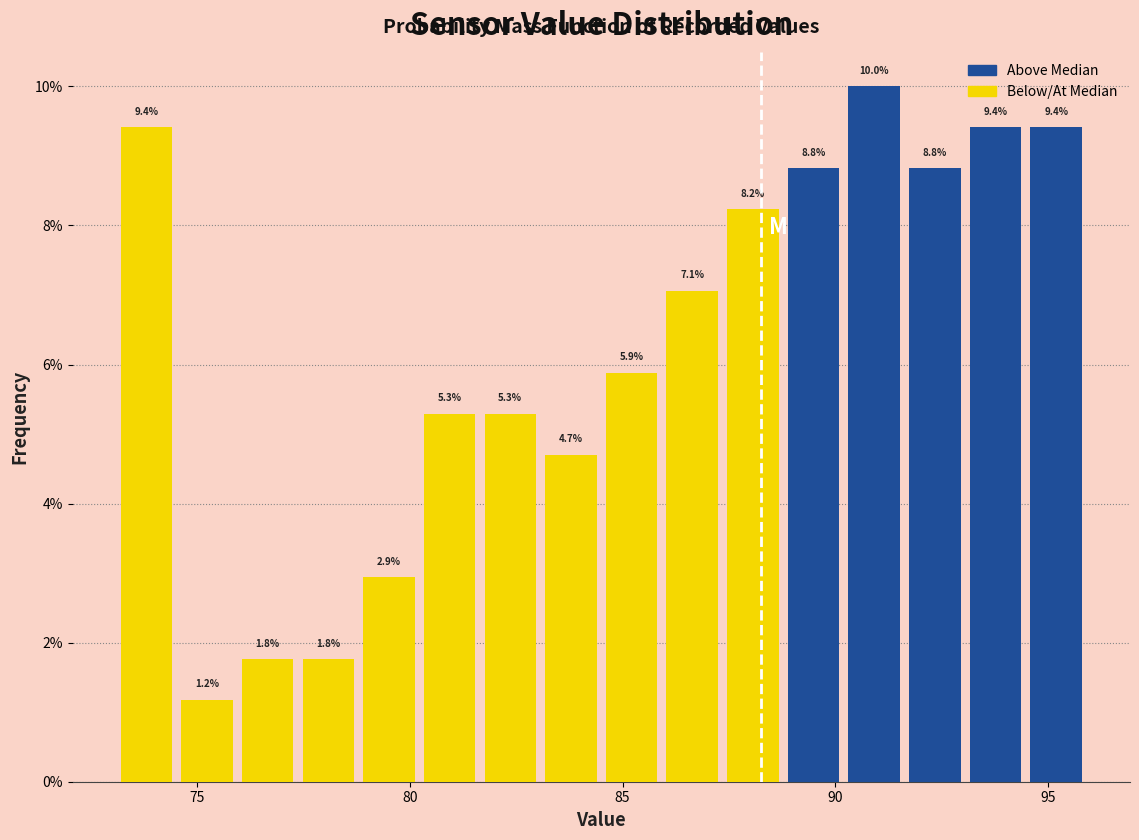

Around what value on the x-axis is the tallest bar? Give the approximate position of its centre, as read against the axis.

91.0